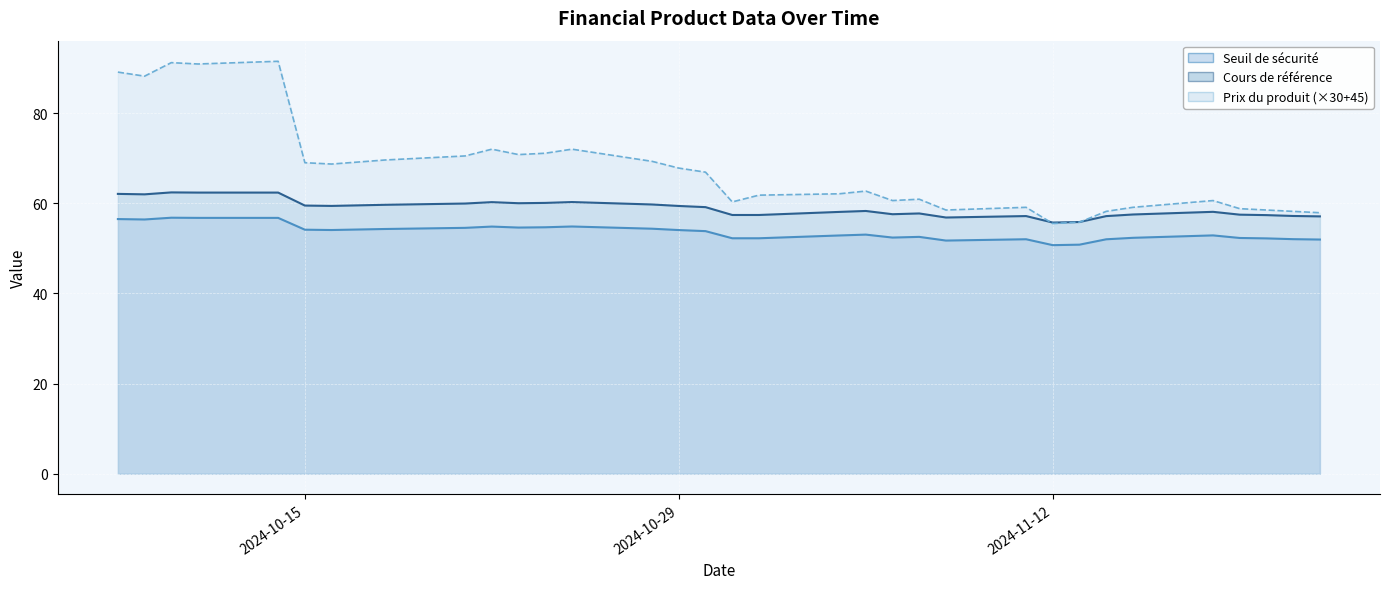

The Cours de reference series shows 34.6 at 2024-10-30. True or false?

False